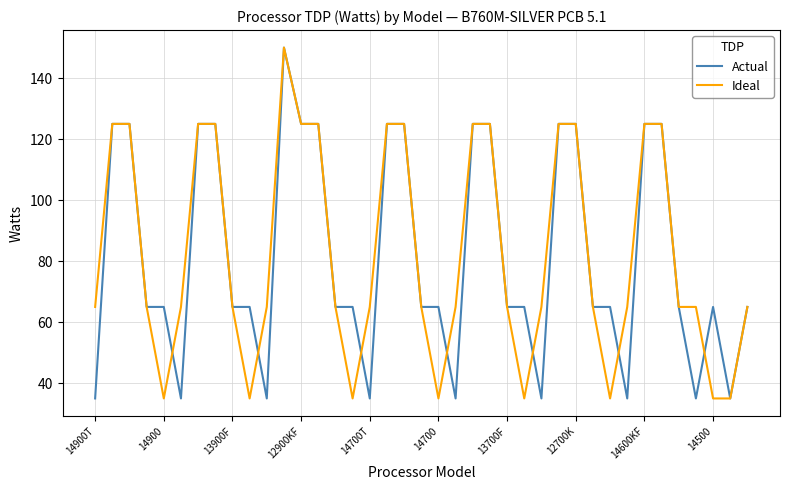

What is the lowest value of the Actual series?

35